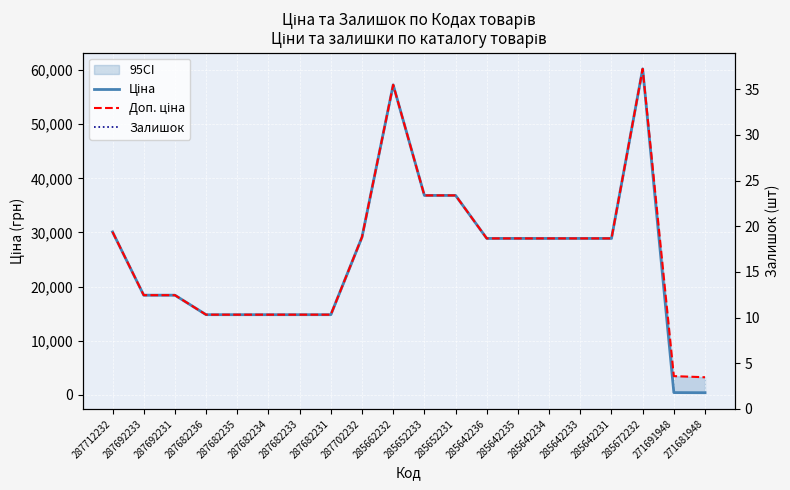

At which label is Доп. ціна closest to 31735?

287712232